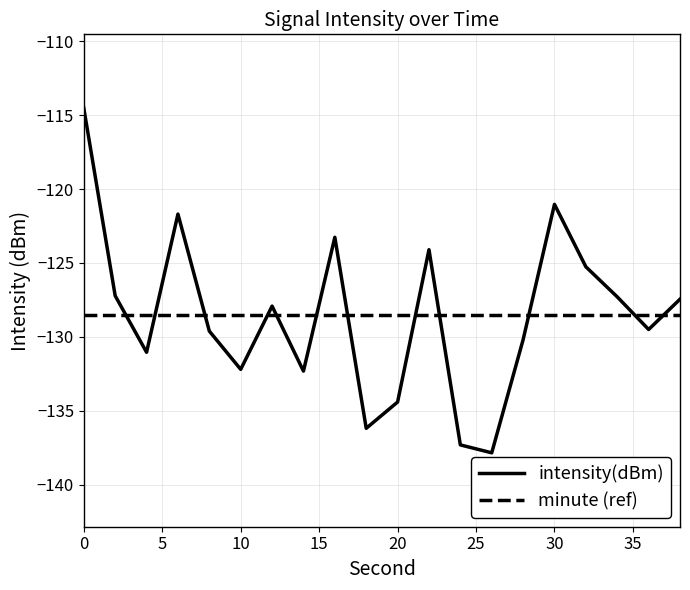

True or false: intensity(dBm) and minute (ref) cross at least once.

True